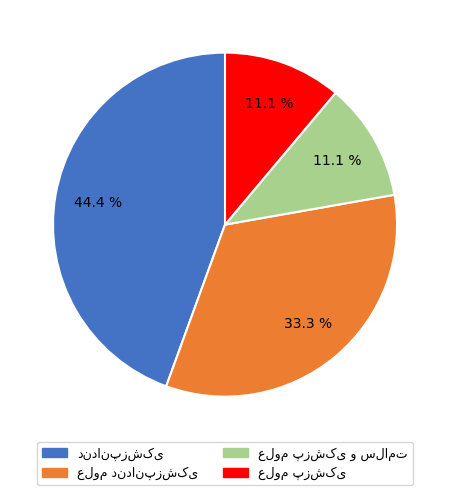

Is there any slice that represents more than half of the pie?

No